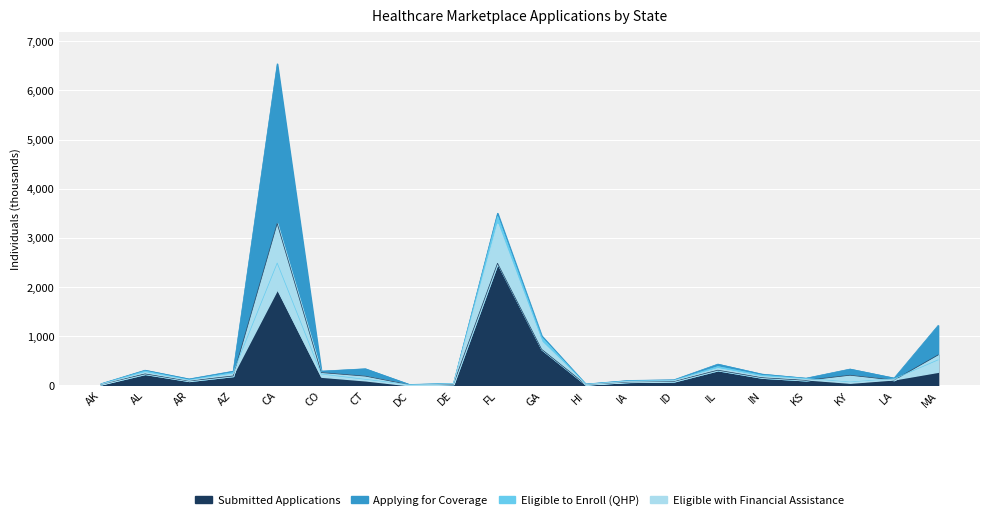

True or false: Eligible with Financial Assistance and Applying for Coverage intersect in this chart.

False